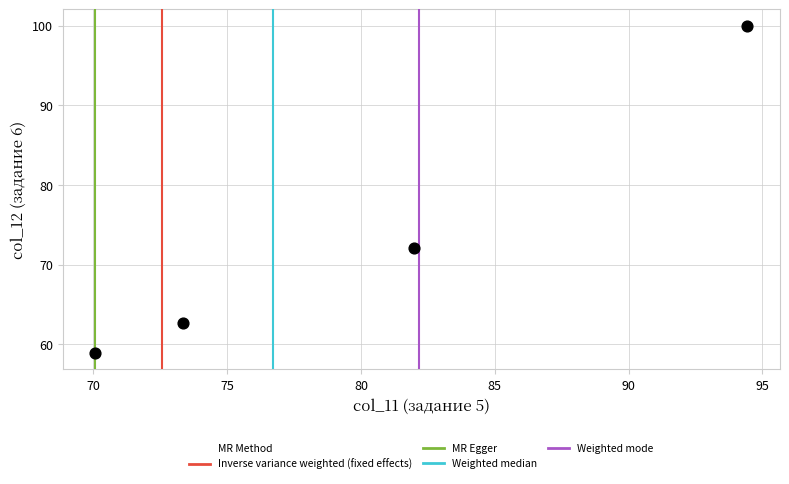

What is the average Y value?

73.4